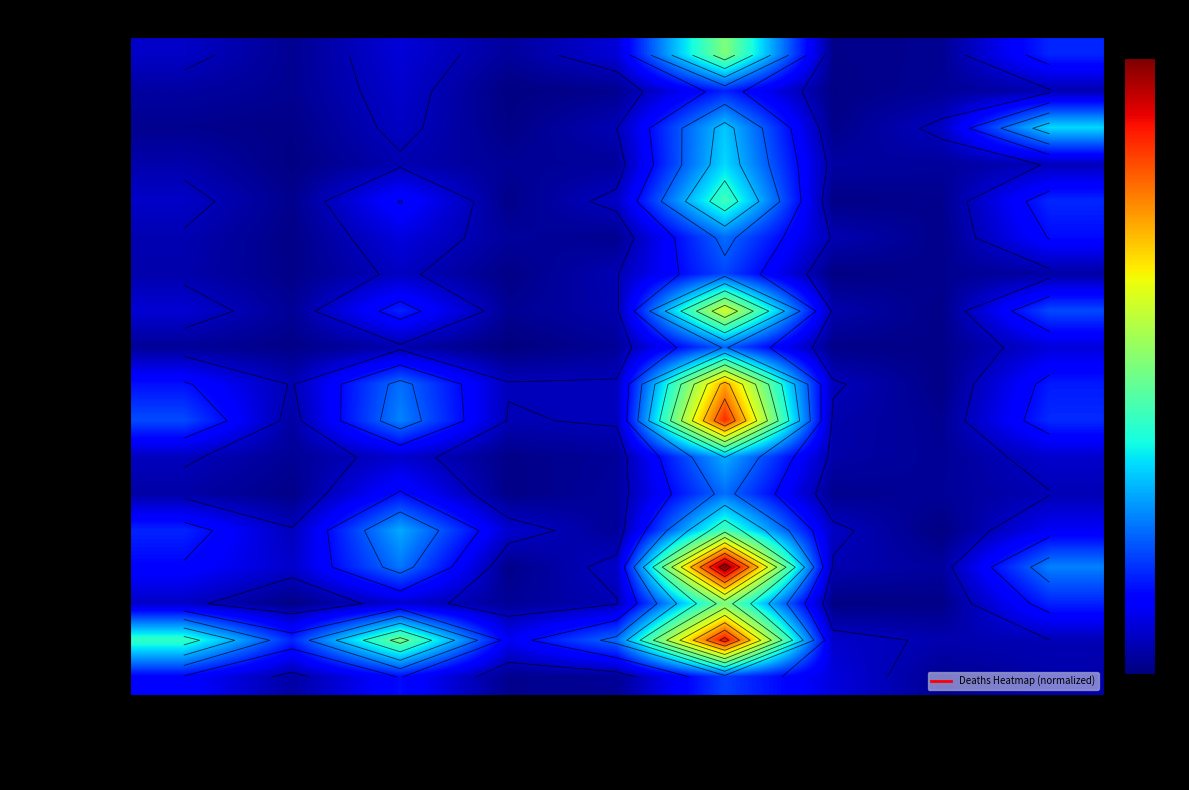

List the labels in order of ODISHA value, smallest first.

Tractor Died, Bicycle Died, Bus Died, 3-Wheeler Died, Other MV Died, Truck Died, Pedestrian Died, SUV Died, 2-Wheeler Died